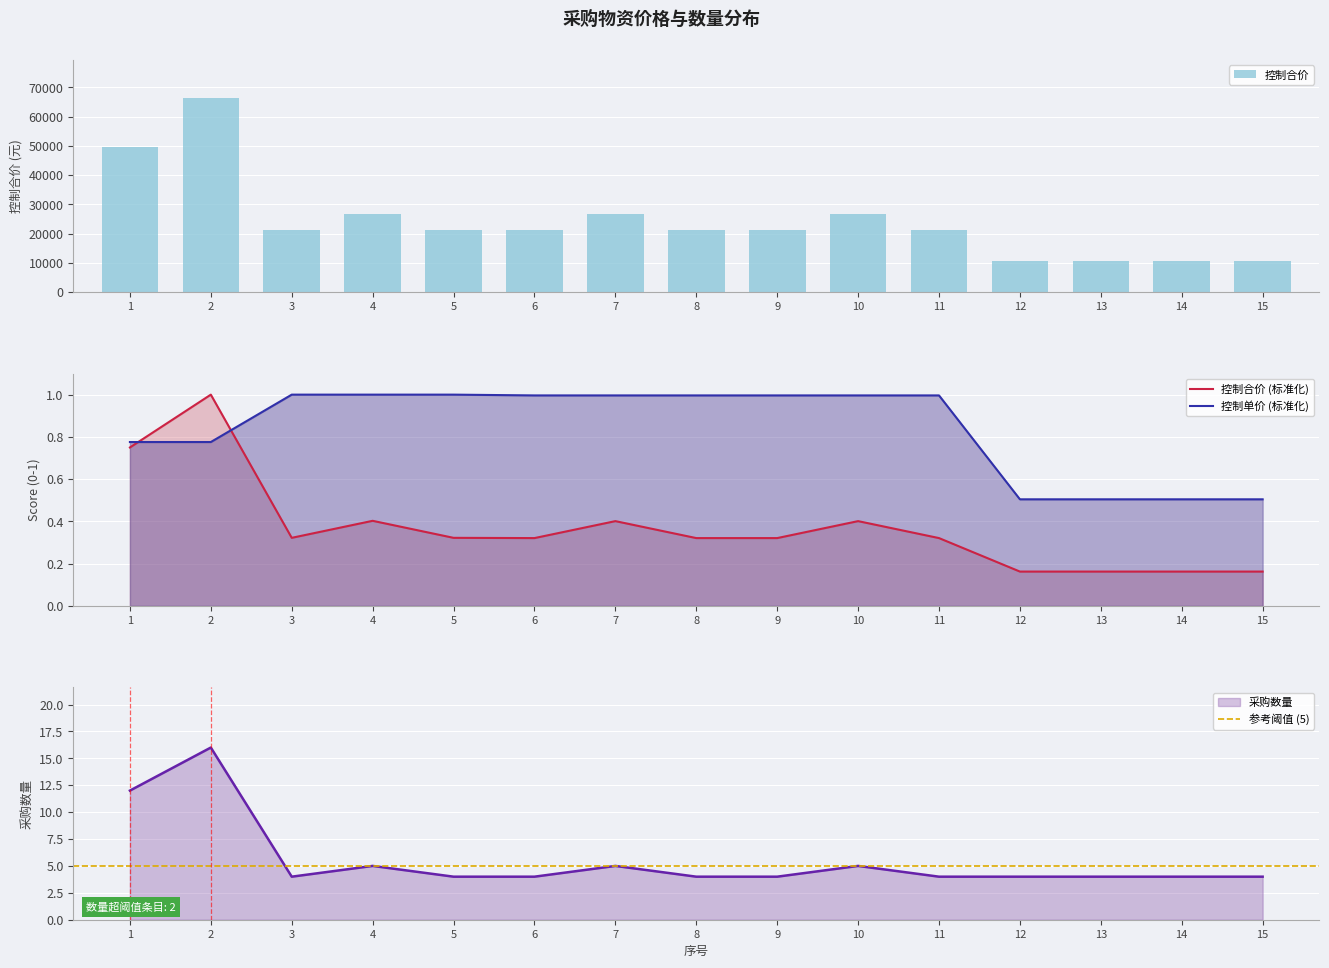

At which category is the sum across all series the highest?

2